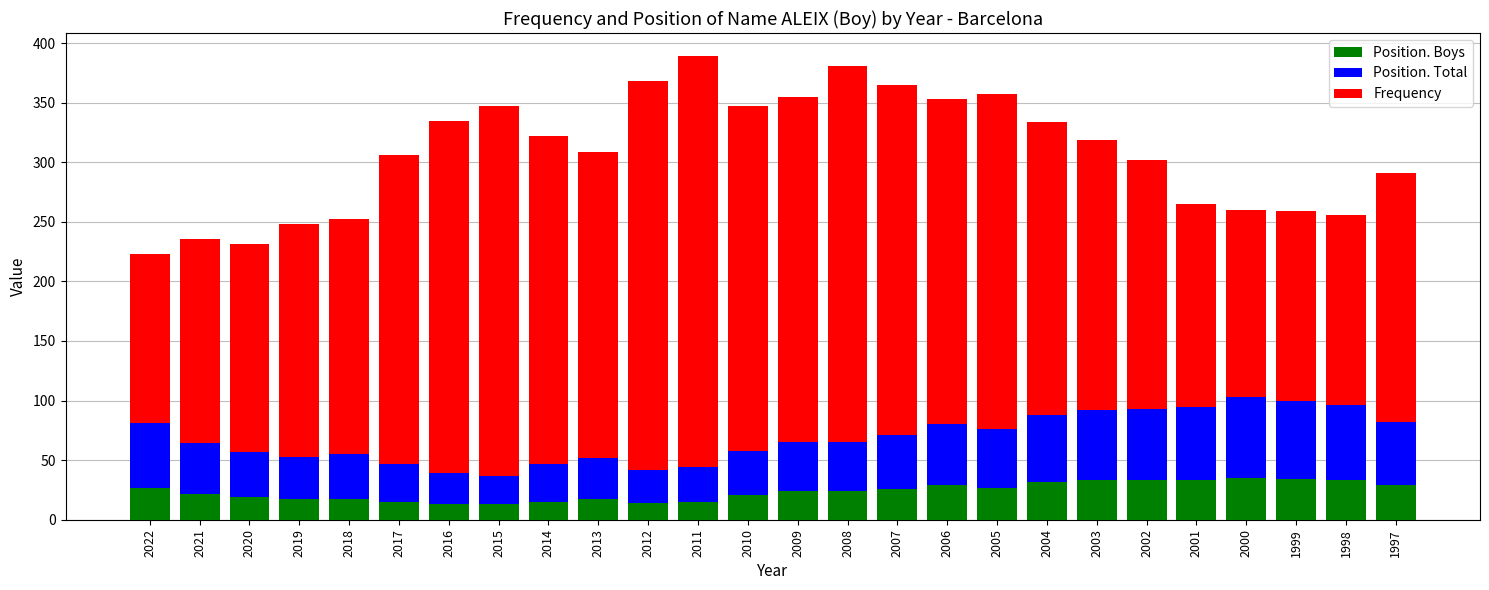

What is the value of the Position. Boys bar at the 12th from the left?

15